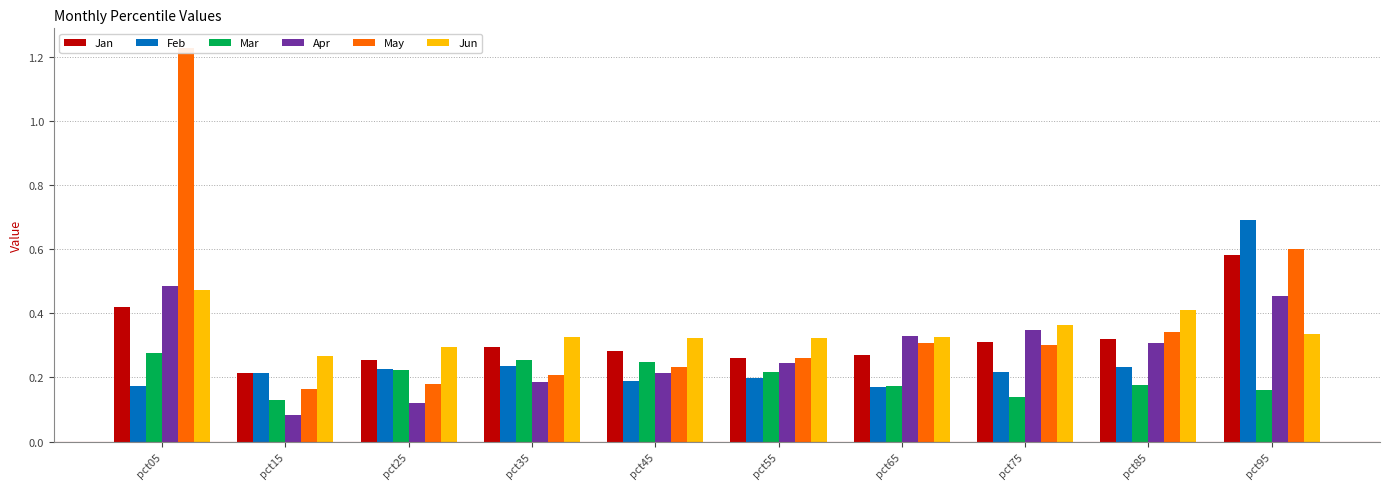

At which category does the chart reach its minimum across all series?

pct15